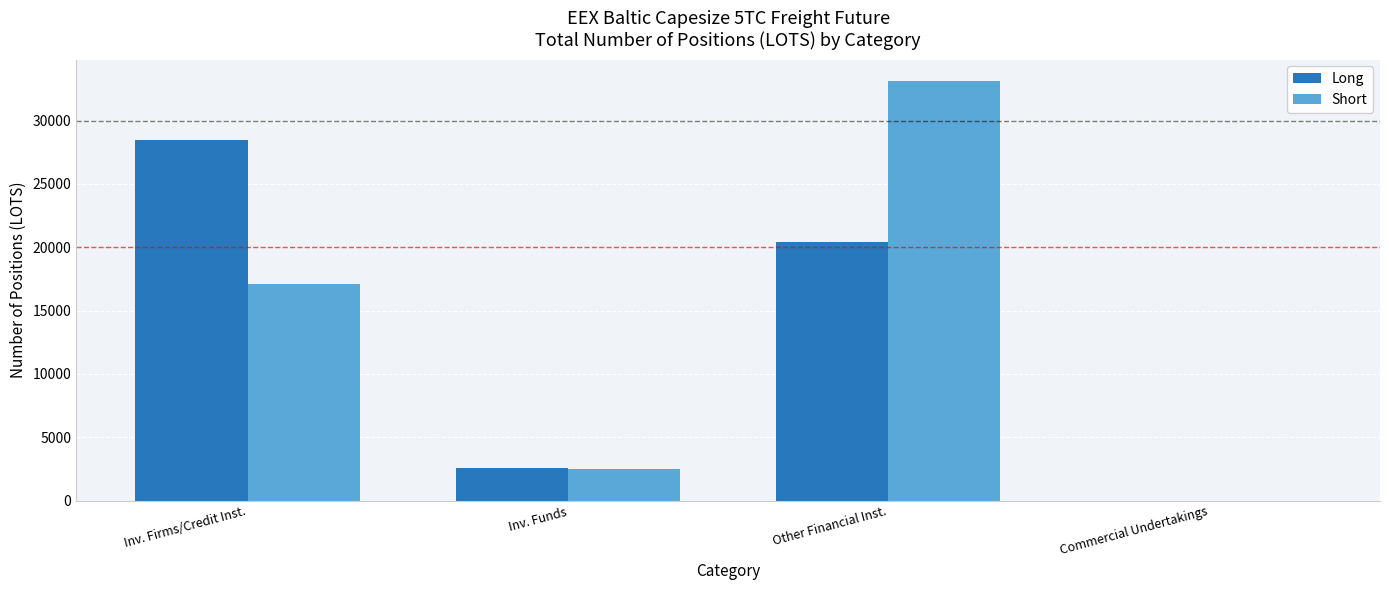

At which category is the sum across all series the highest?

Other Financial Inst.